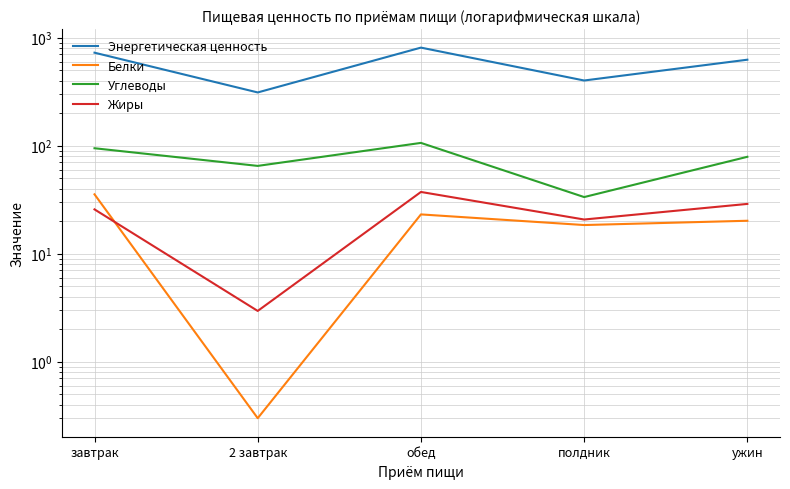

Reading left to right, extract all data points from this chart.

Энергетическая ценность: 724.5	310.5	807.3	400.5	623.9
Белки: 35.4	0.3	23.1	18.4	20.2
Углеводы: 94.5	64.9	105.9	33.4	78.8
Жиры: 25.7	3.0	37.2	20.7	28.9